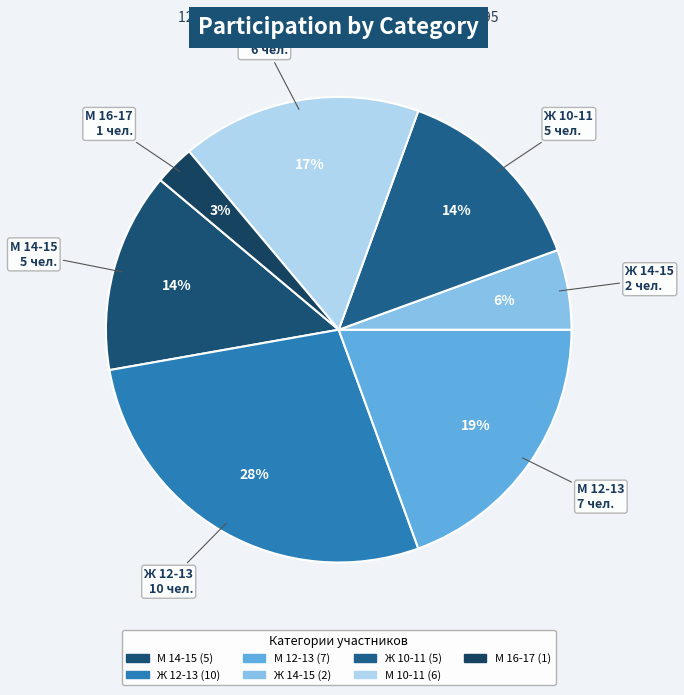

Is the sum of М 16-17 and М 12-13 greater than half?

No